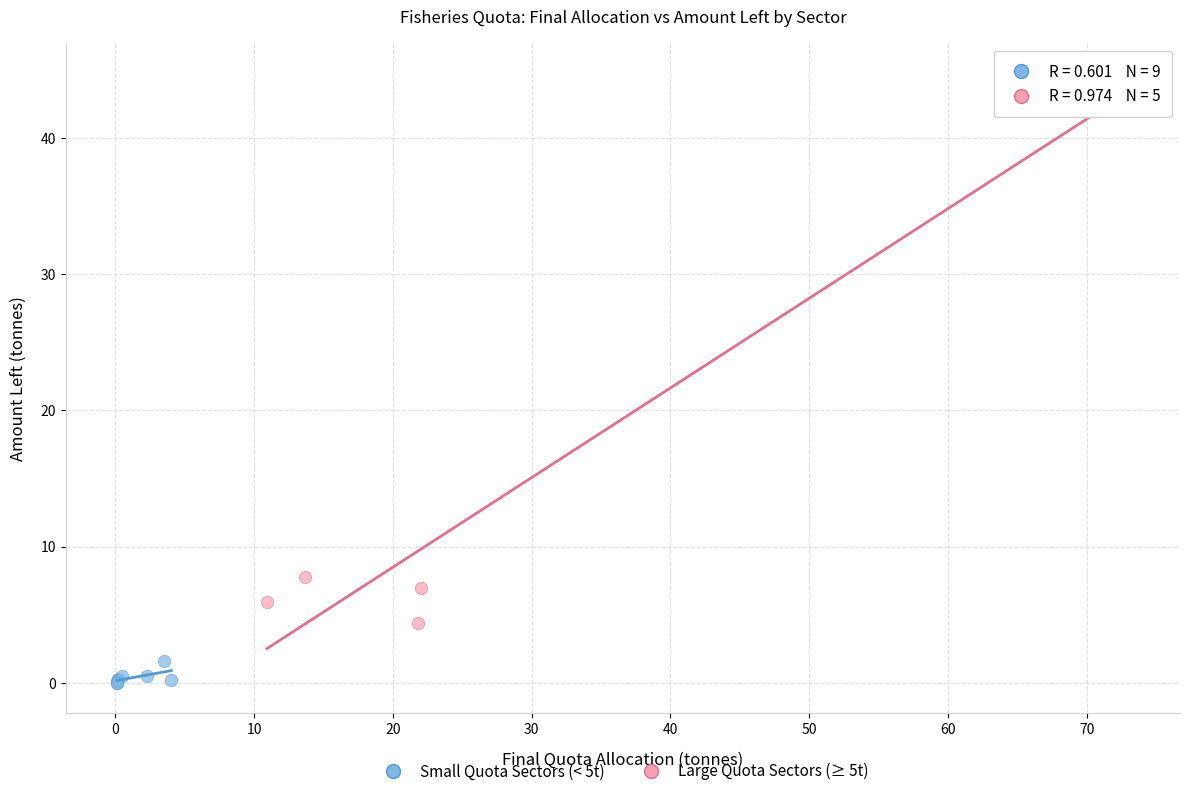

What are all the series names shown in the legend?

Small Quota Sectors (< 5t), Large Quota Sectors (≥ 5t)